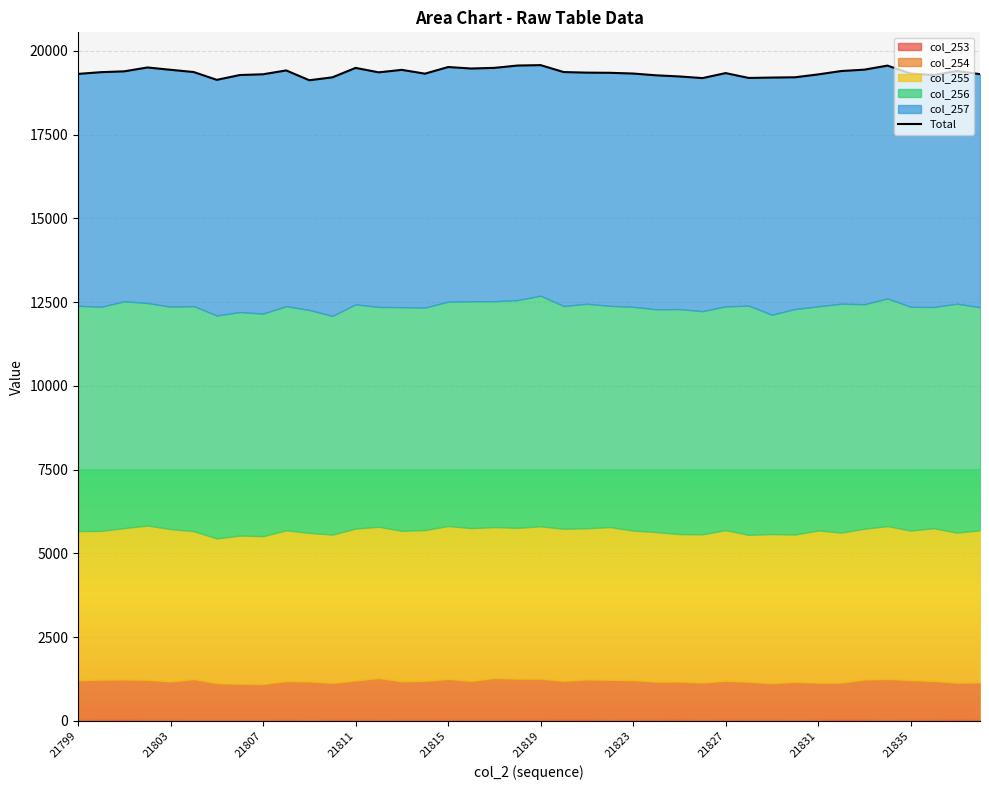

The chart shows a value of 33591 at 29. True or false?

False